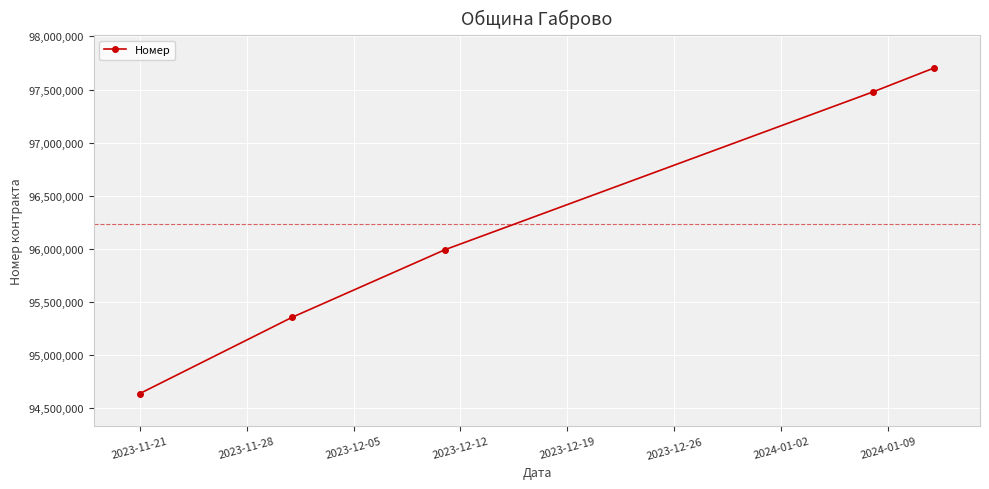

What is the average value?

96234228